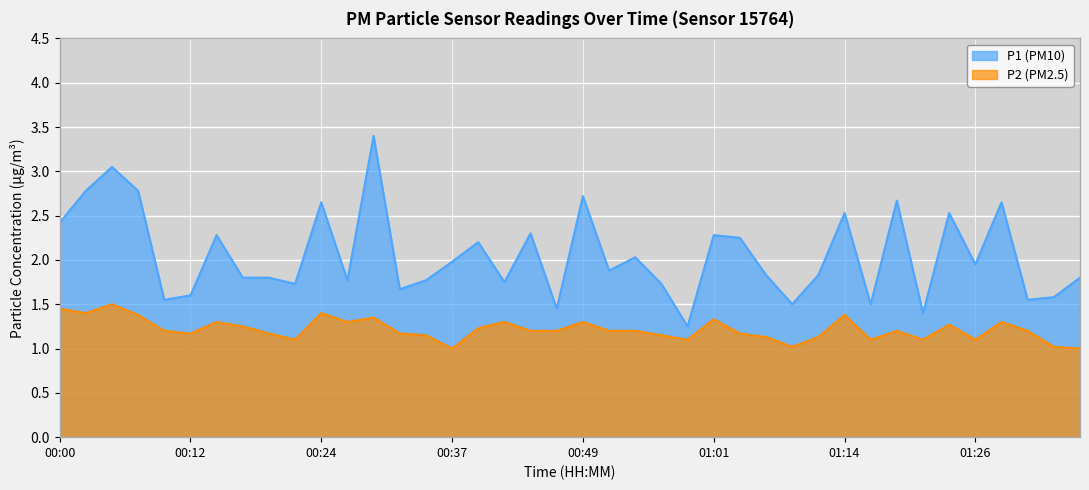

What is the label of the 1st point from the right?

01:36